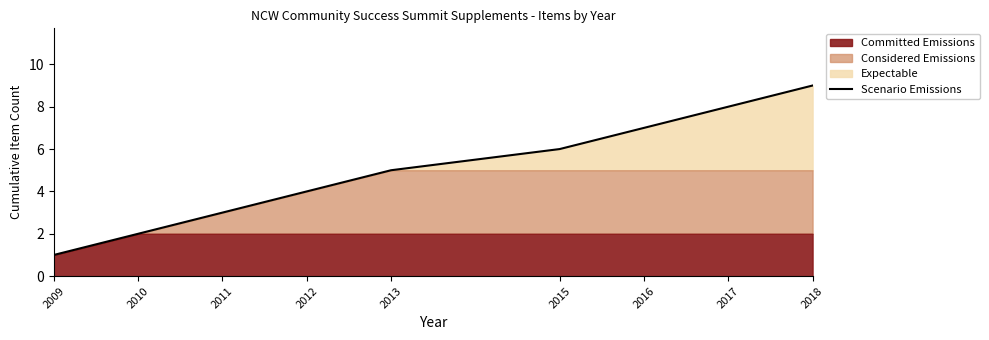

Which label corresponds to the smallest value in the chart?

2009